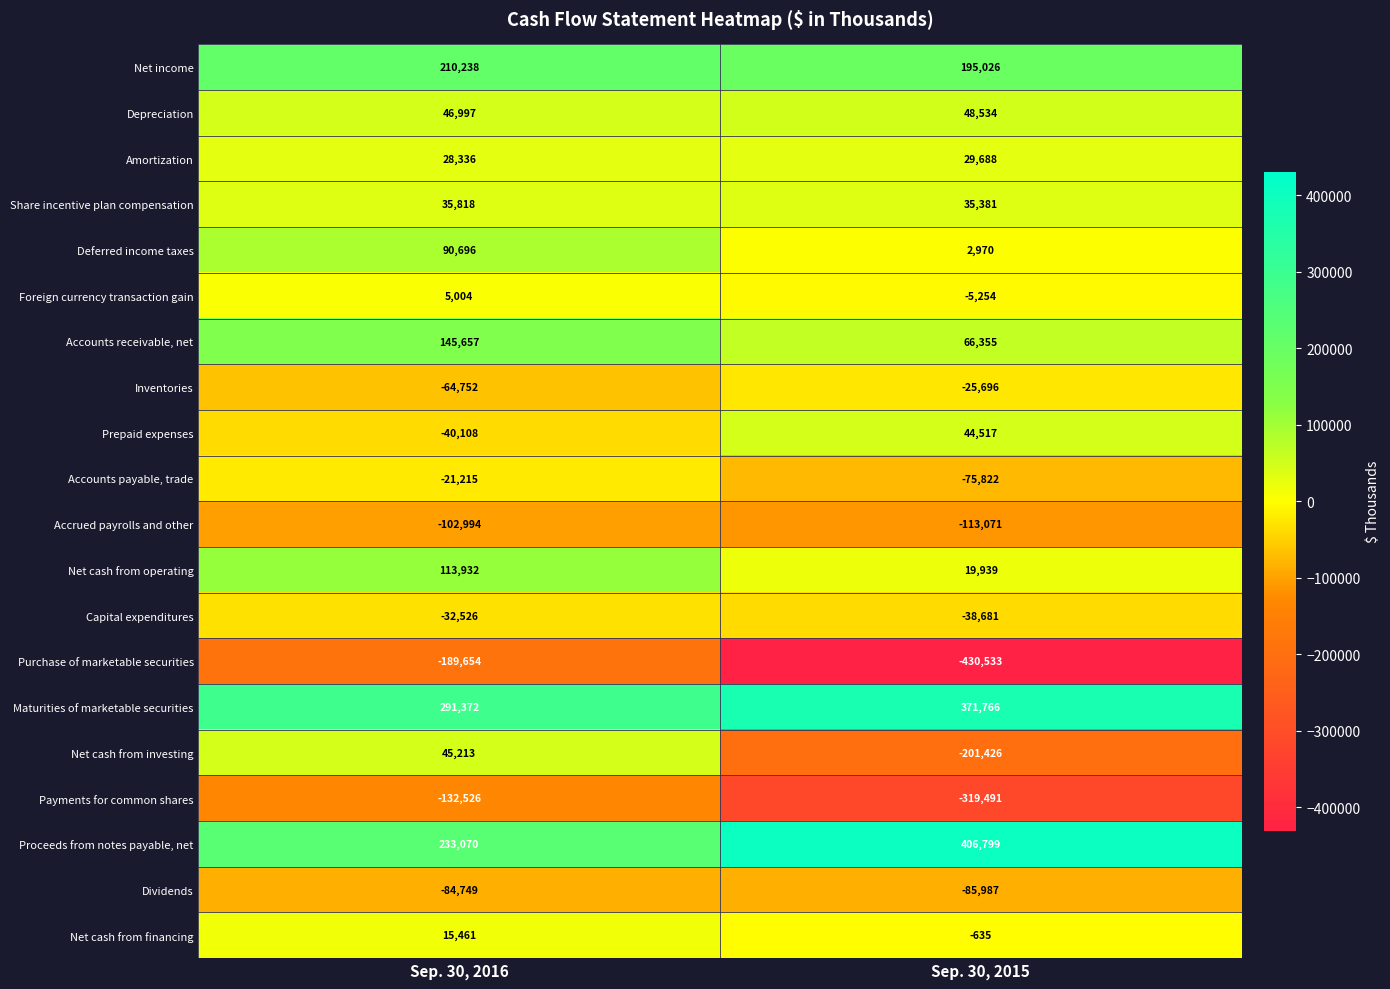

At Sep. 30, 2015, list the series in order from smallest to largest.

Purchase of marketable securities, Payments for common shares, Net cash from investing, Accrued payrolls and other, Dividends, Accounts payable, trade, Capital expenditures, Inventories, Foreign currency transaction gain, Net cash from financing, Deferred income taxes, Net cash from operating, Amortization, Share incentive plan compensation, Prepaid expenses, Depreciation, Accounts receivable, net, Net income, Maturities of marketable securities, Proceeds from notes payable, net